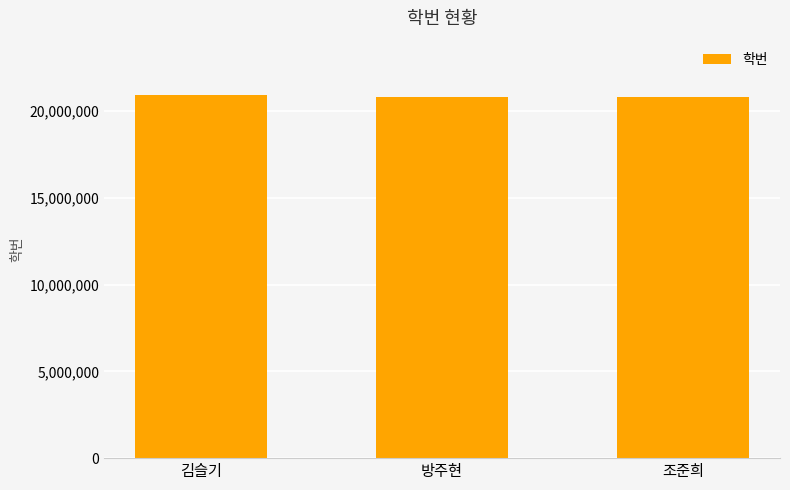

Count the number of data series in this chart.

1